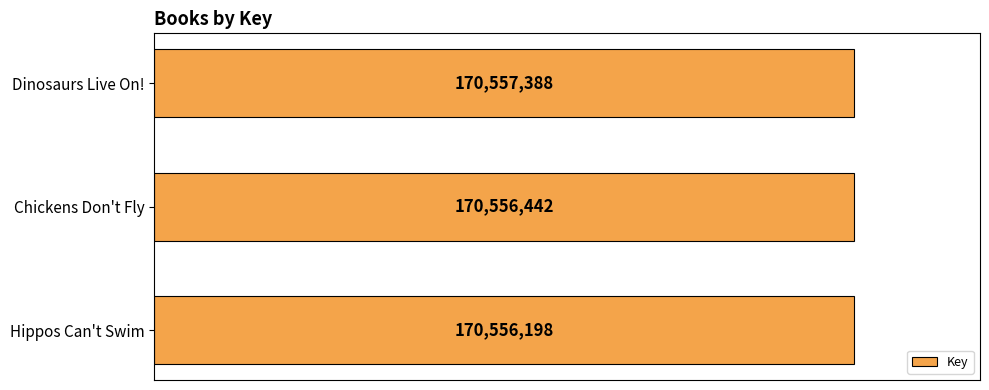

How many values are below 170556442?

1